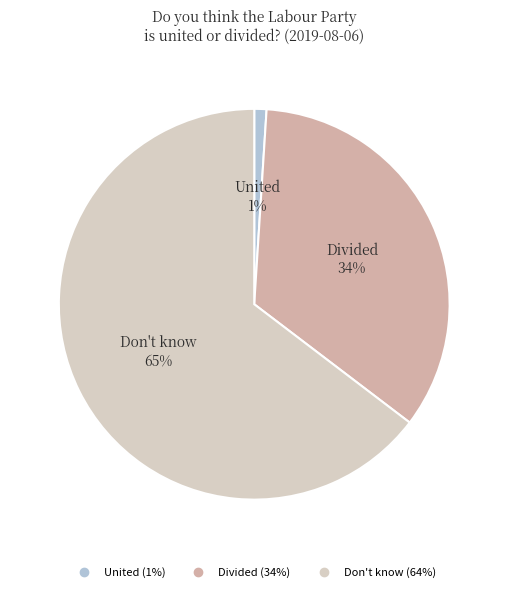

How many segments does this pie chart have?

3